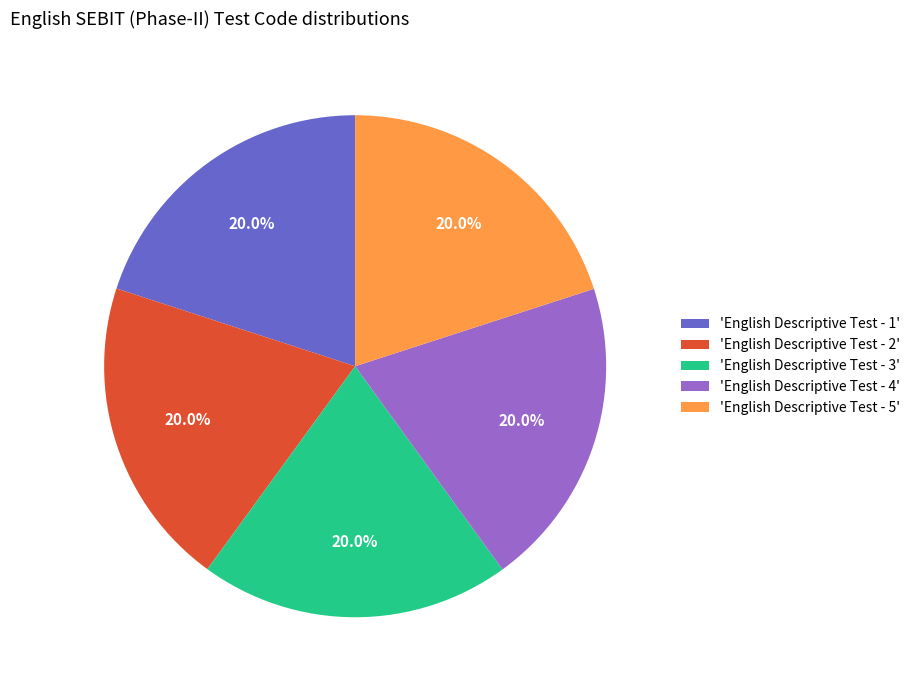

What is the ratio of the value at 'English Descriptive Test - 5' to the value at 'English Descriptive Test - 4'?

1.0